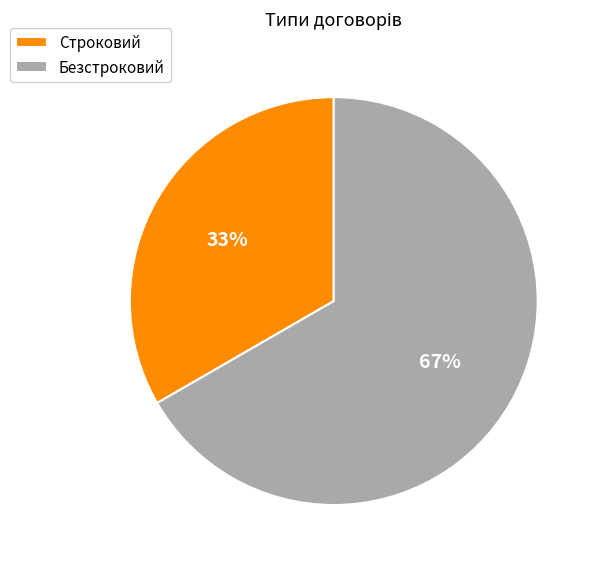

Which has a higher value, Строковий or Безстроковий?

Безстроковий